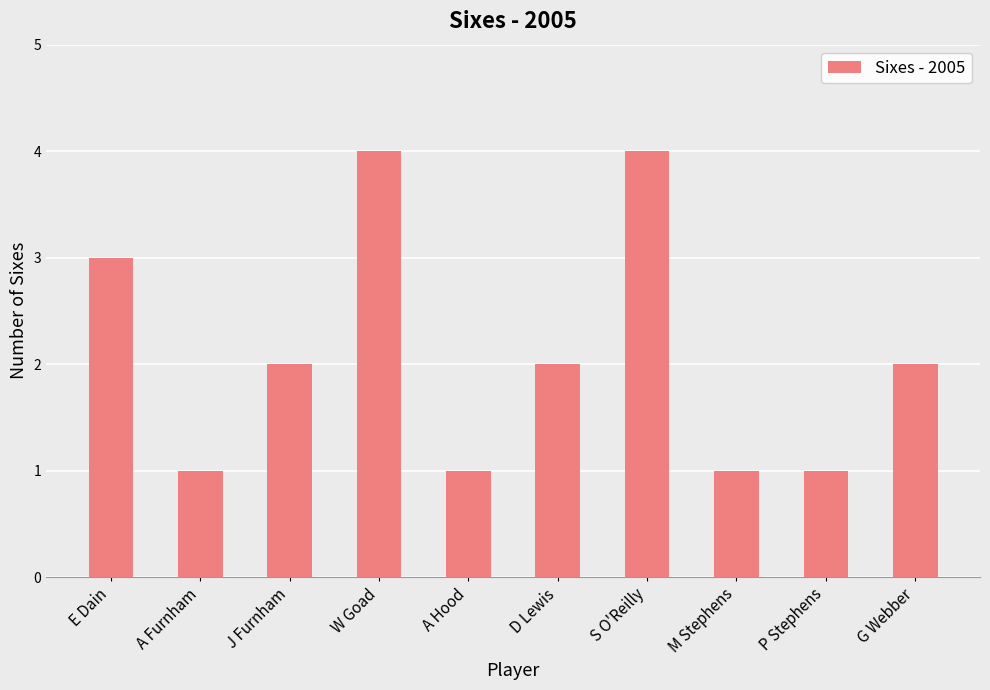

What is the smallest value displayed?

1